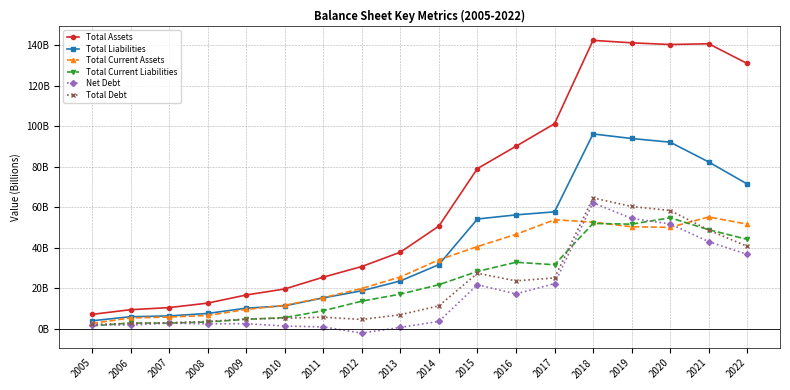

What is the sum of the Total Assets values at 2014 and 2018?

193.1